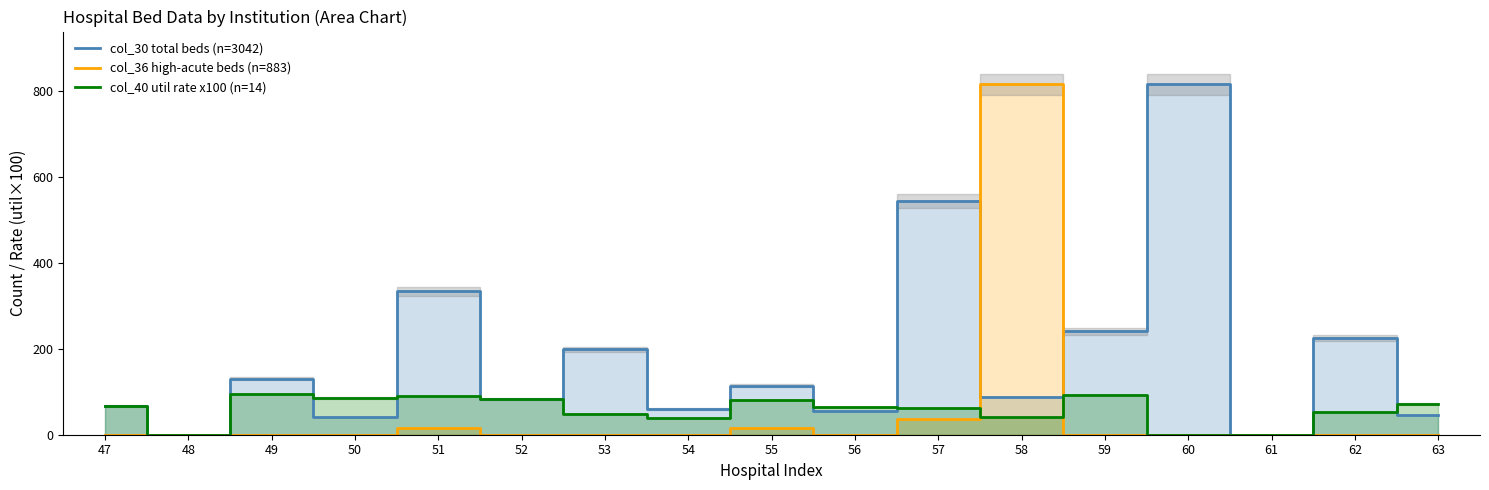

What is the difference between the maximum and minimum values in the col_40 util rate x100 (n=14) series?

94.8